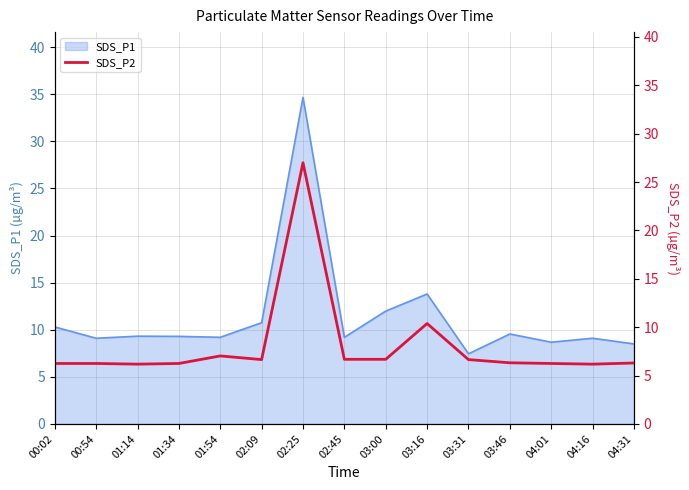

The SDS_P1 series shows 13.0 at 01:54. True or false?

False